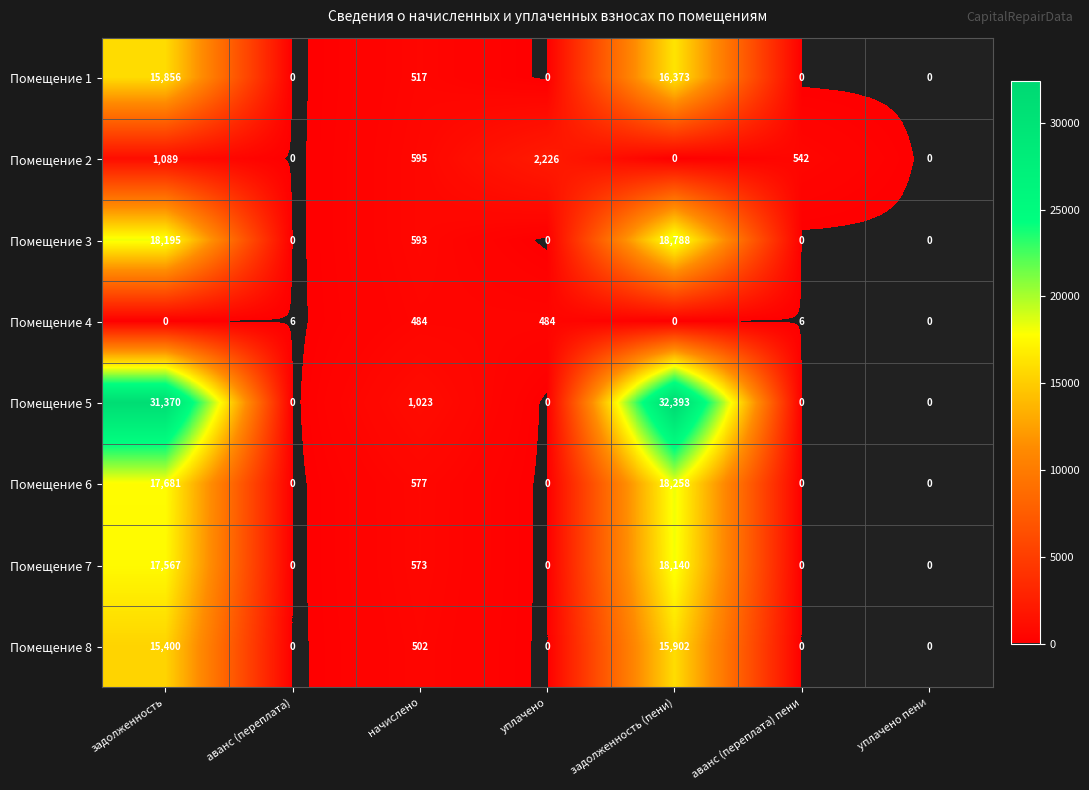

Rank the series by their maximum value, from lowest to highest.

Помещение 4, Помещение 2, Помещение 8, Помещение 1, Помещение 7, Помещение 6, Помещение 3, Помещение 5